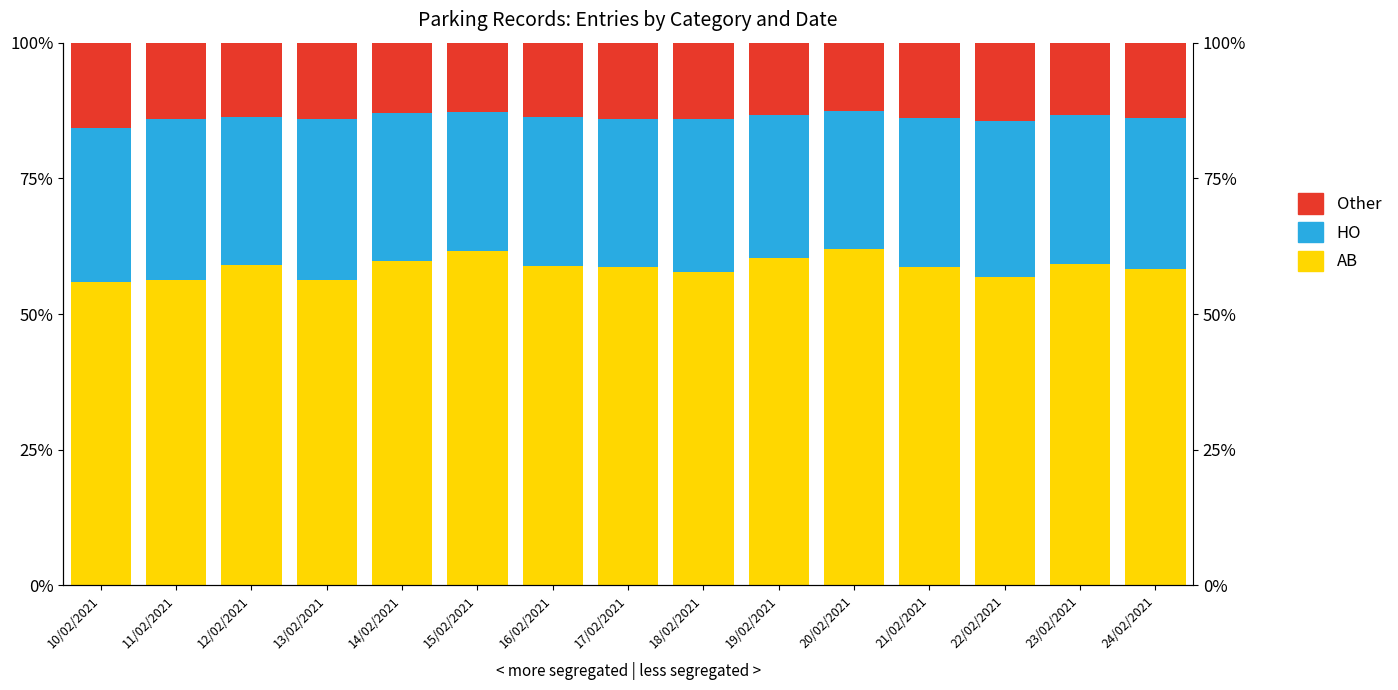

Which category has the lowest value in the HO series?

20/02/2021